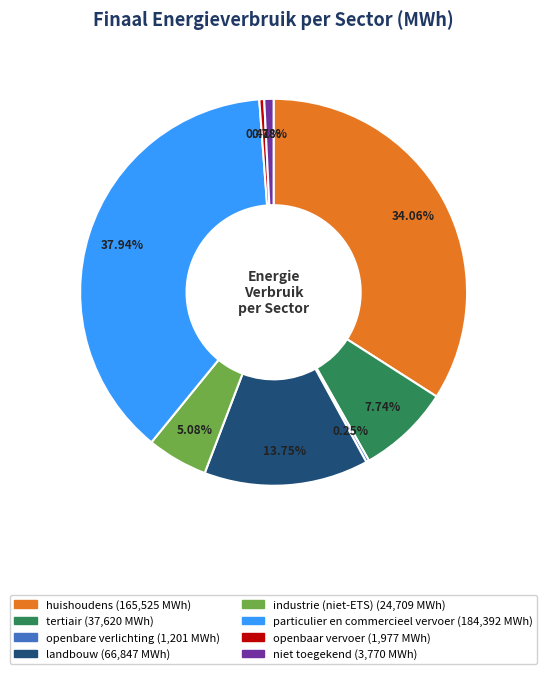

What is the largest slice in the pie chart?

particulier en commercieel vervoer